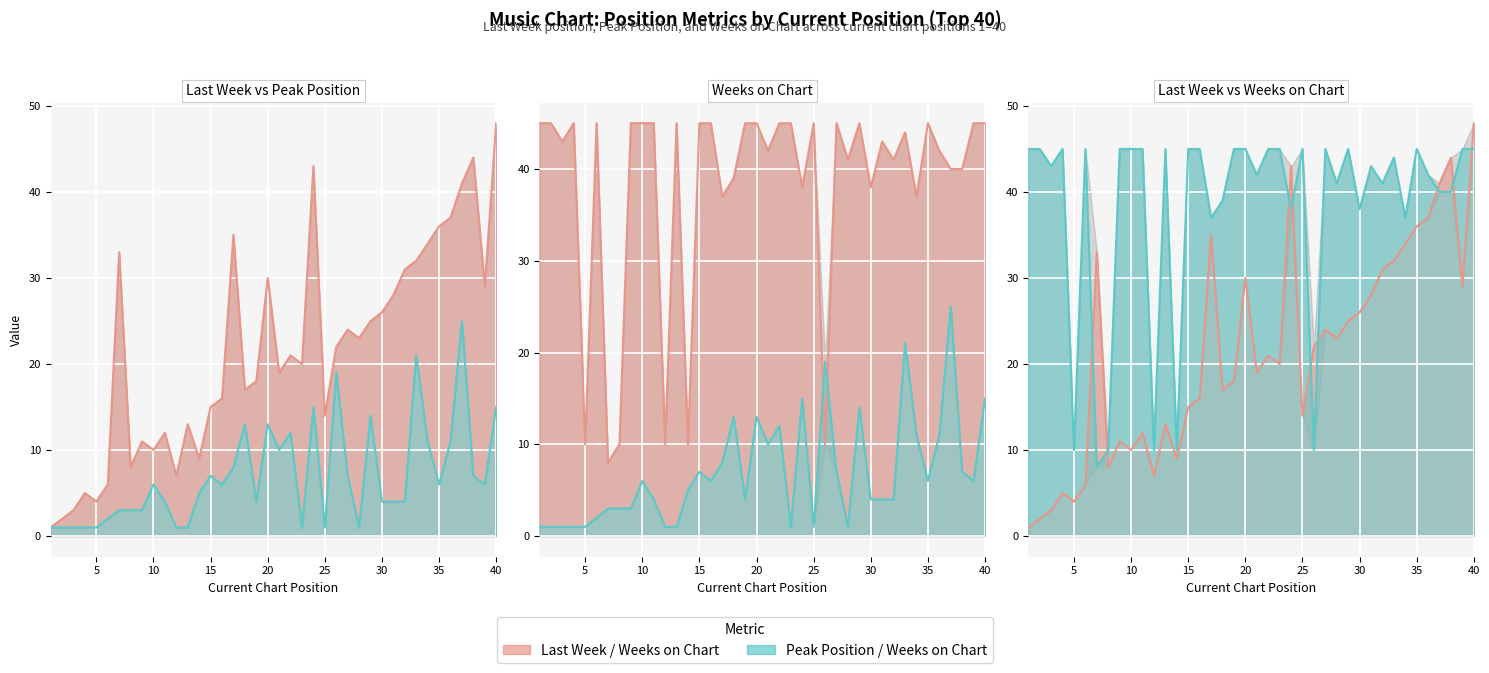

What is the average value of the Peak Position series?

7